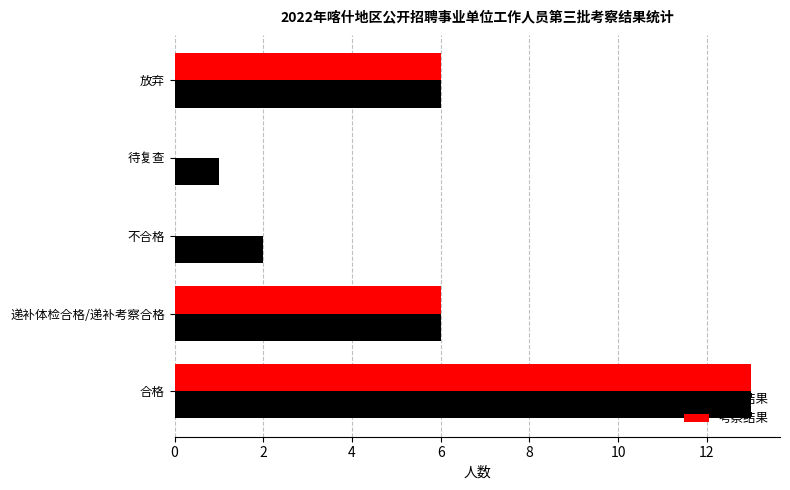

What is the sum of the 考察结果 values at 不合格 and 递补体检合格/递补考察合格?

6